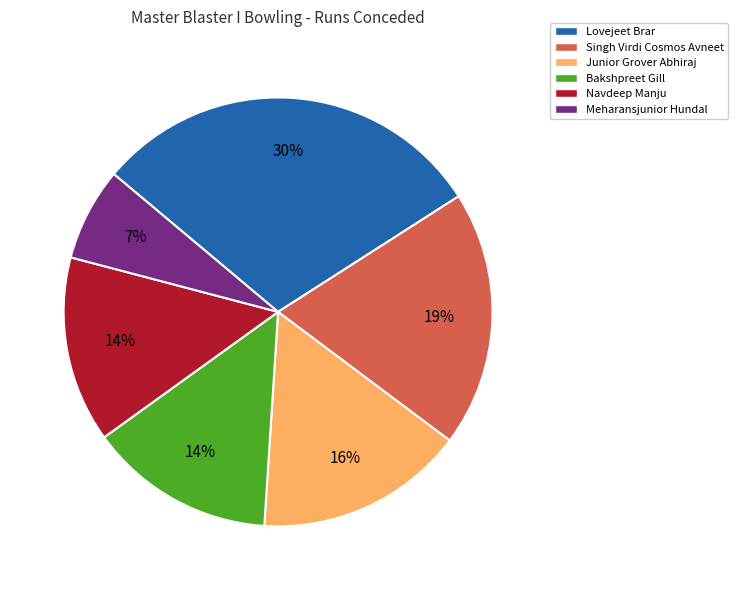

Between Bakshpreet Gill and Meharansjunior Hundal, which is larger?

Bakshpreet Gill